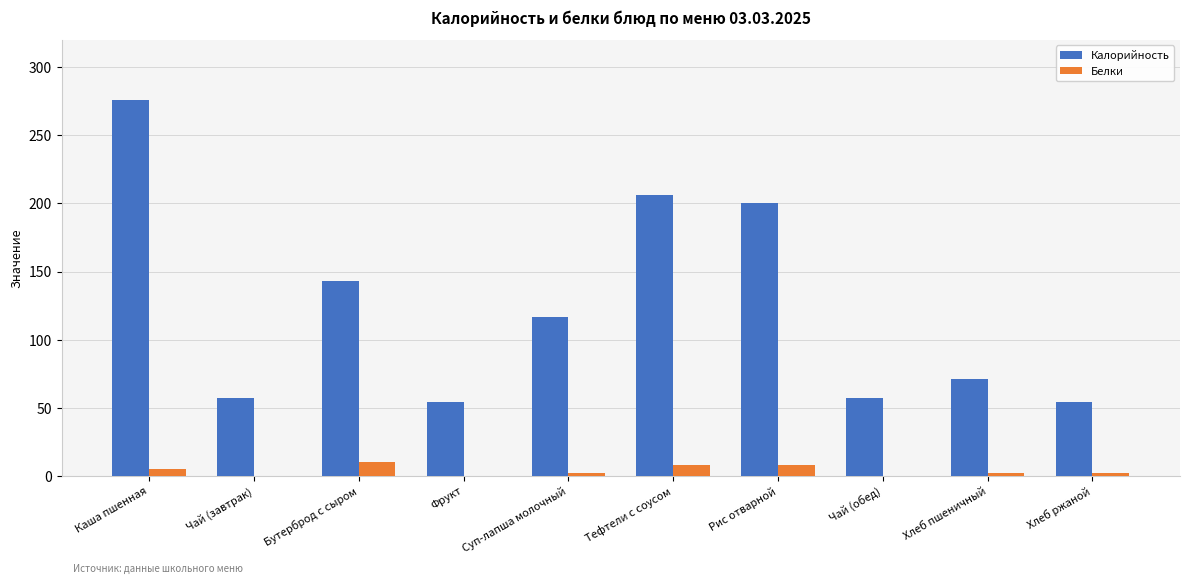

True or false: Калорийность has a value of 12 at Фрукт.

False